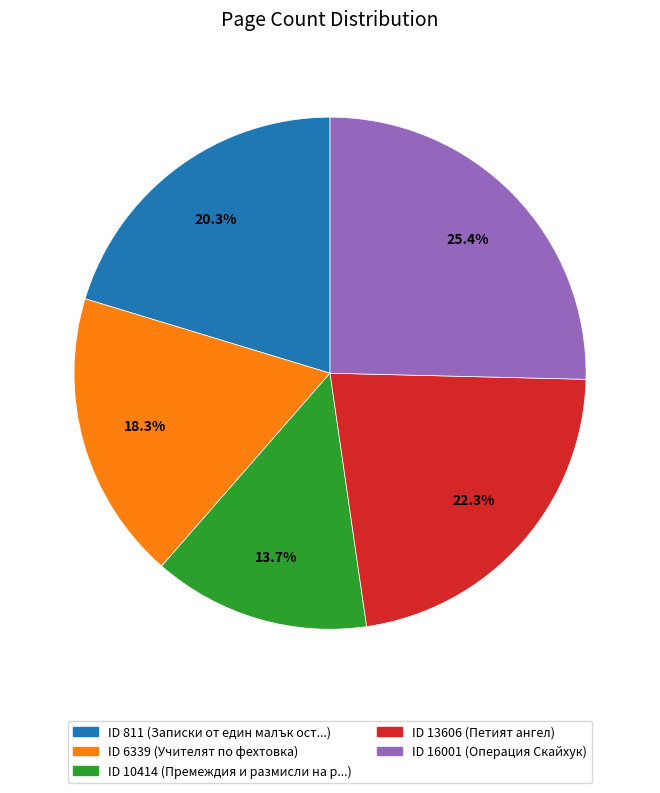

Is there a majority slice in this chart?

No